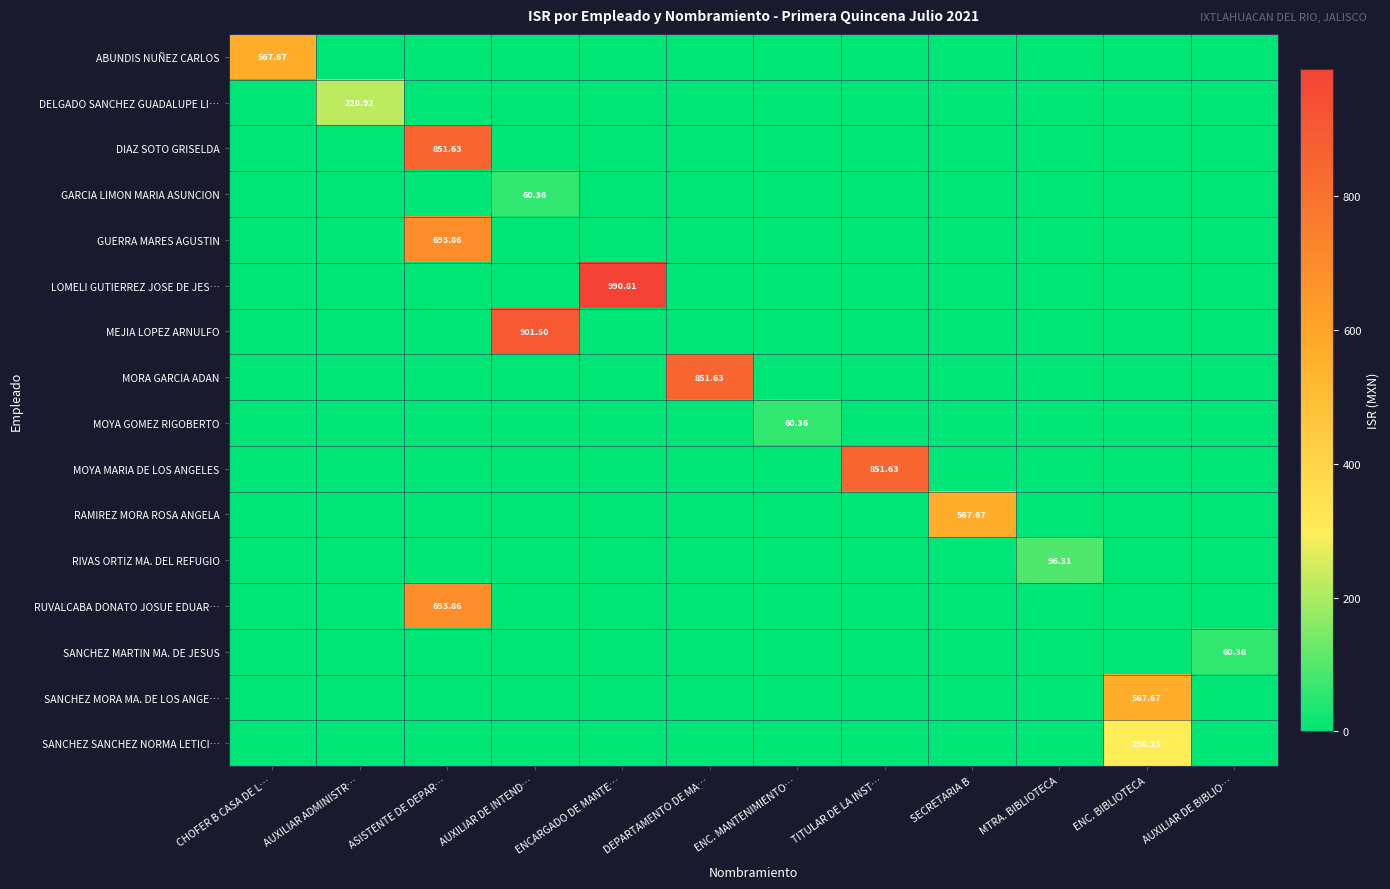

Which series has the largest total across all categories?

LOMELI GUTIERREZ JOSE DE JES…